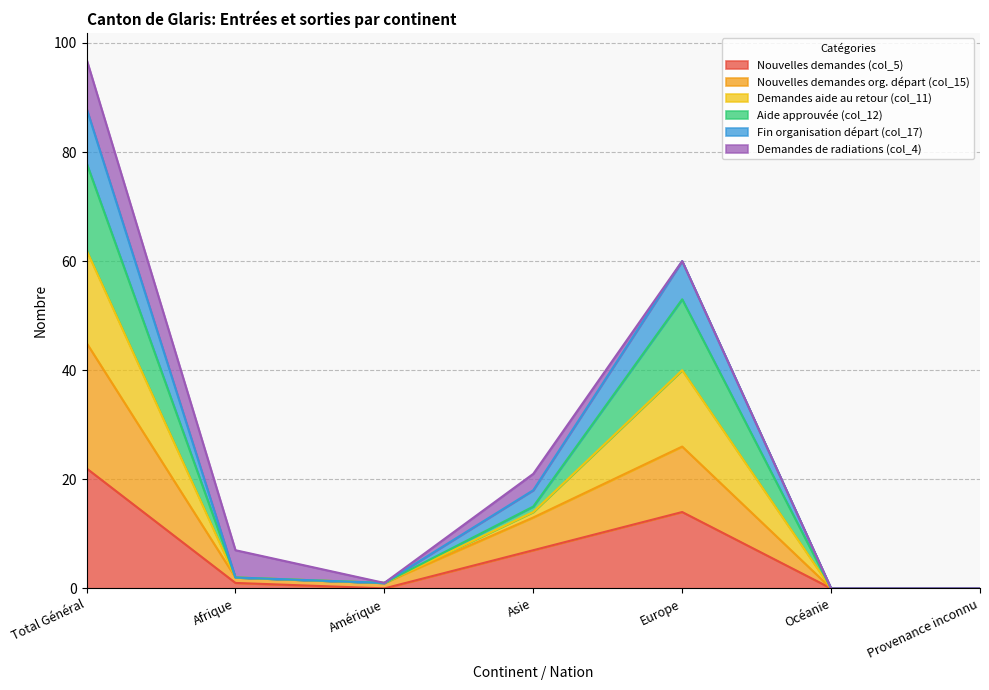

At which label does Demandes aide au retour (col_11) reach its minimum?

Océanie